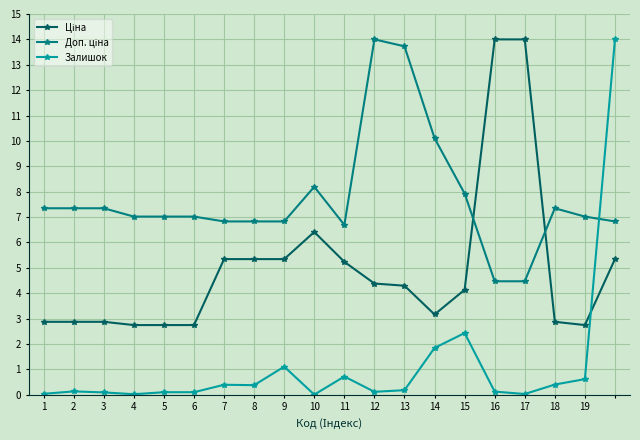

Count the number of data series in this chart.

3